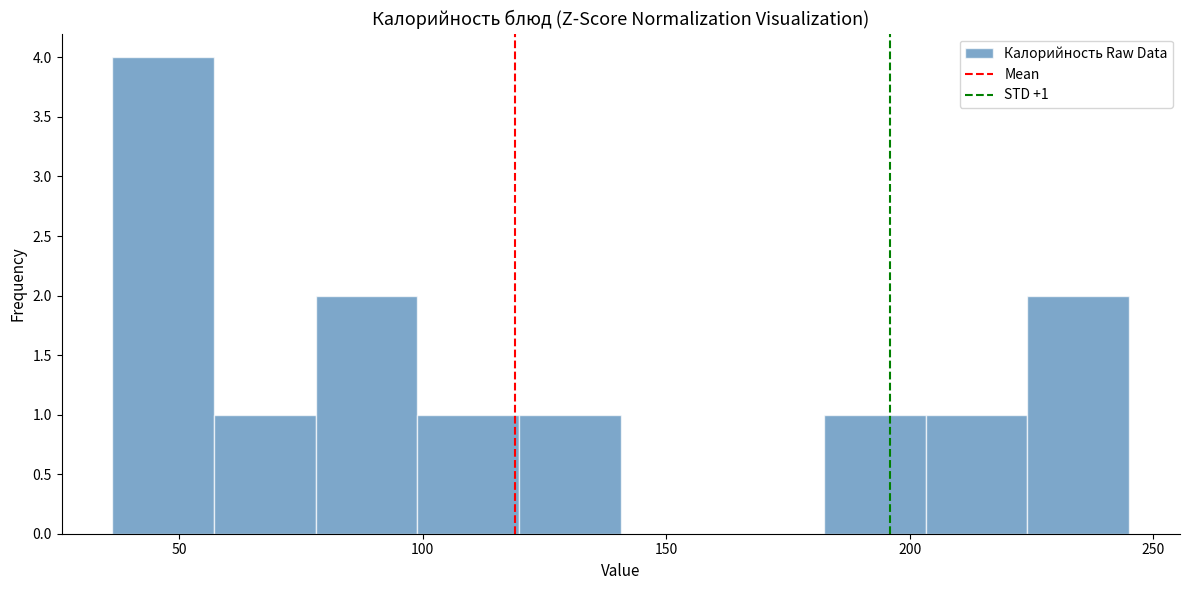

Over which range of the x-axis is the bar tallest?

35 to 55